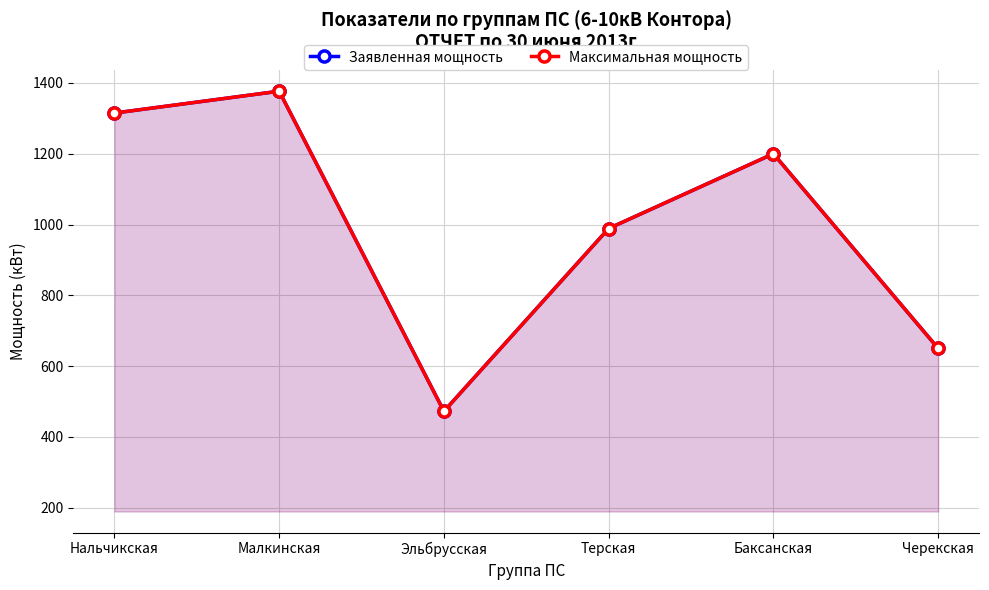

True or false: Максимальная мощность has more than 2 points higher than both neighbors.

False